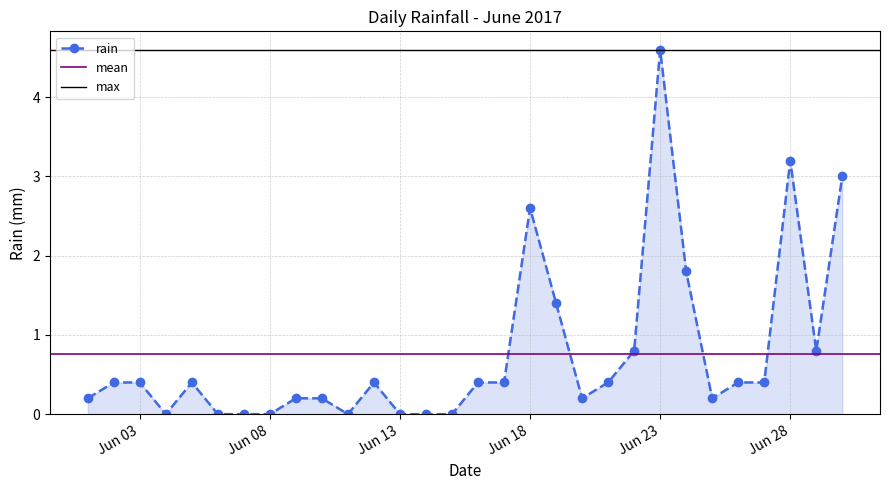

What is the value of the 19th point from the left?

1.4